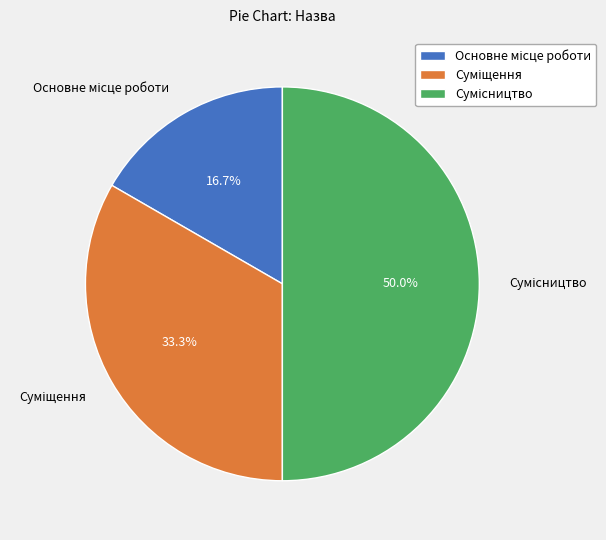

How many segments does this pie chart have?

3